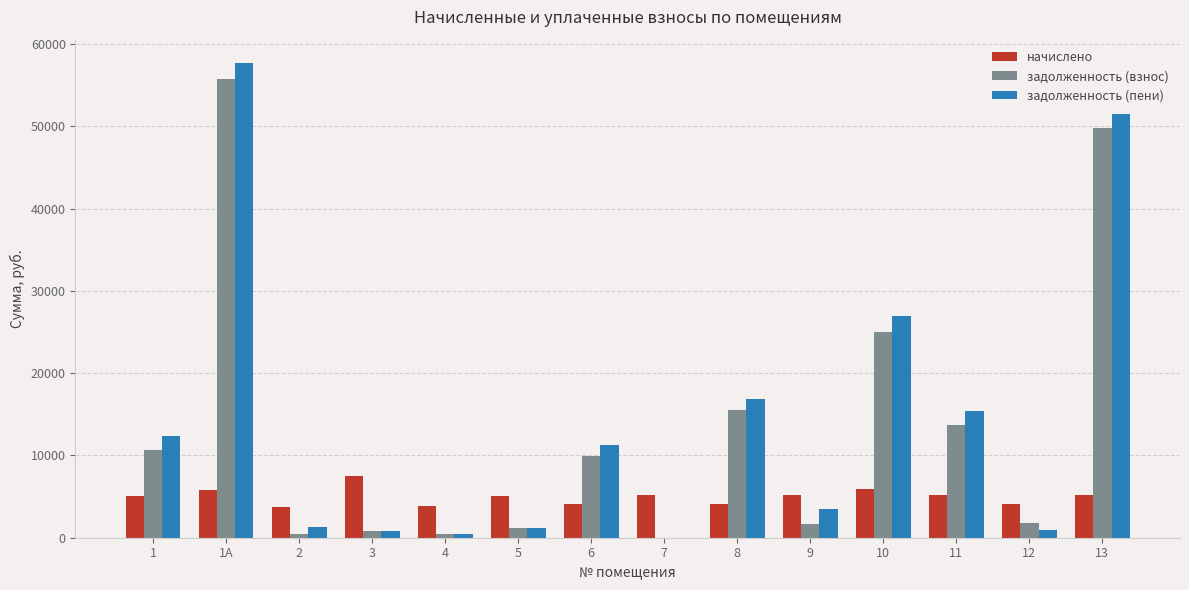

Which series has the widest spread of values?

задолженность (пени)